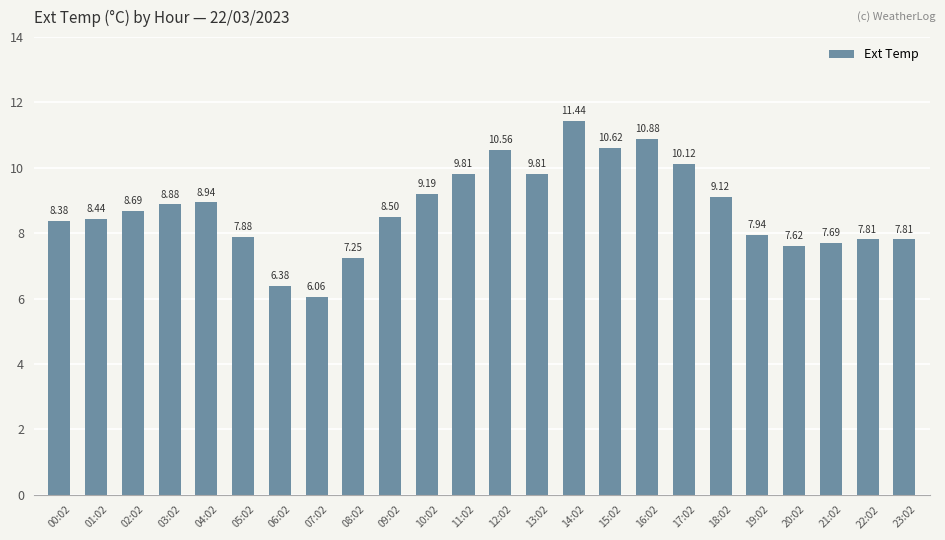

Between 00:02 and 08:02, which is larger?

00:02